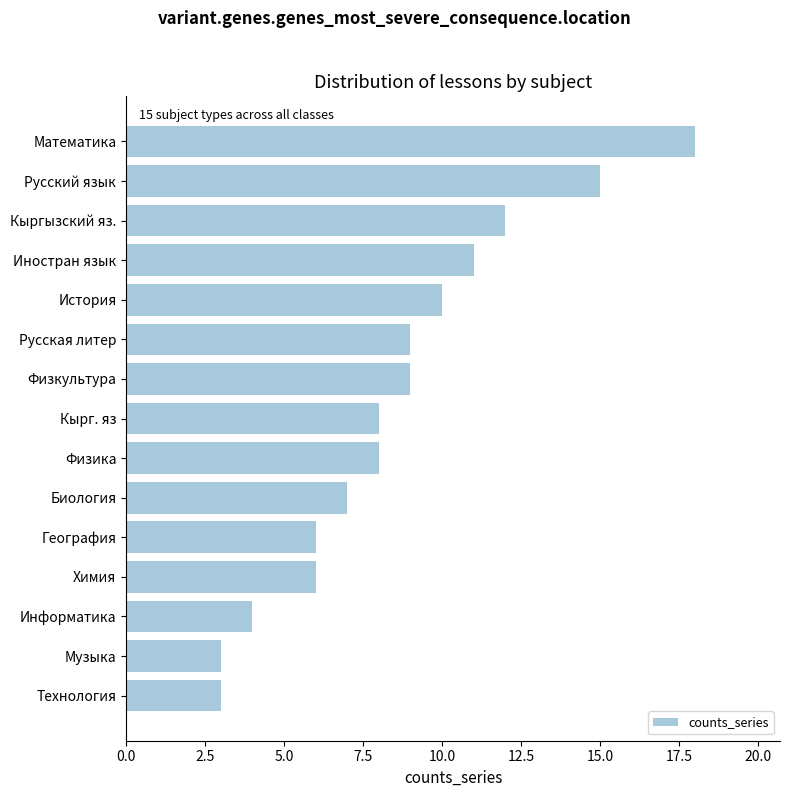

The chart shows a value of 3 at Технология. True or false?

True